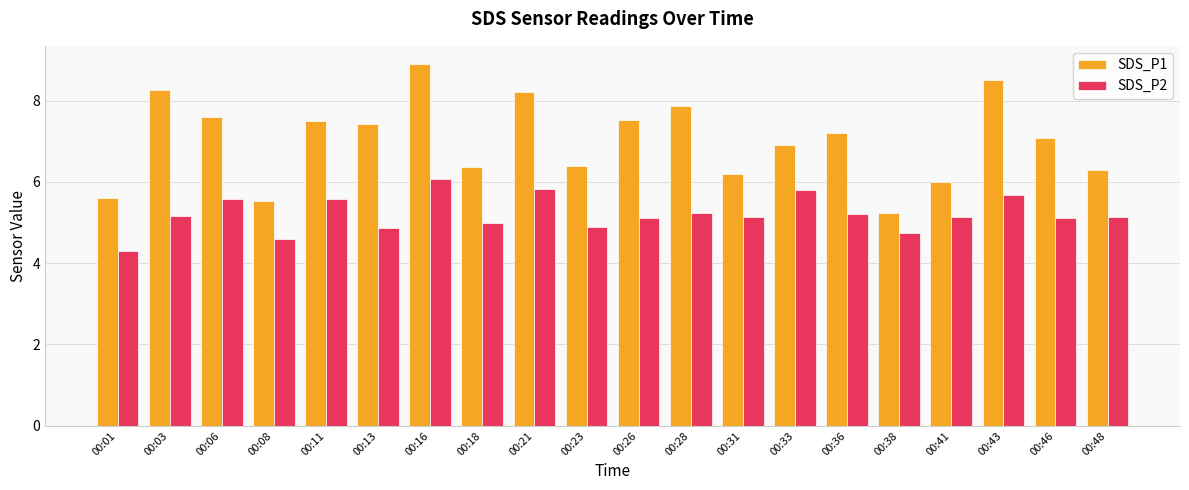

Are the bars grouped side by side (vs. stacked)?

Yes